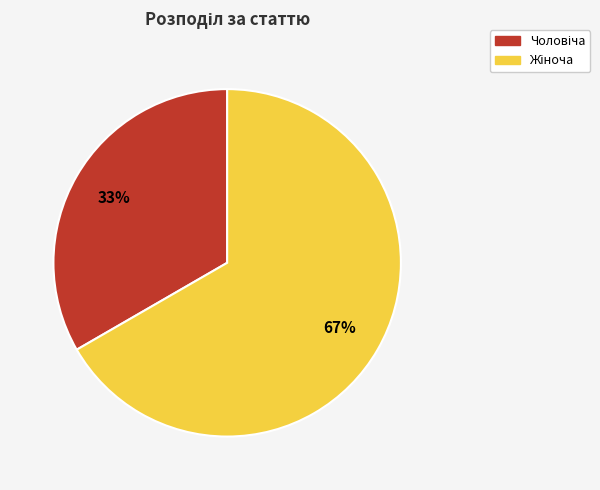

Is there a majority slice in this chart?

Yes